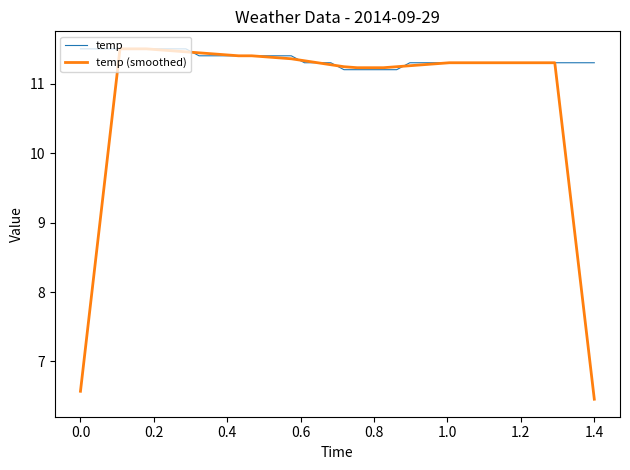

What is the difference between the maximum and minimum values in the temp (smoothed) series?

5.0